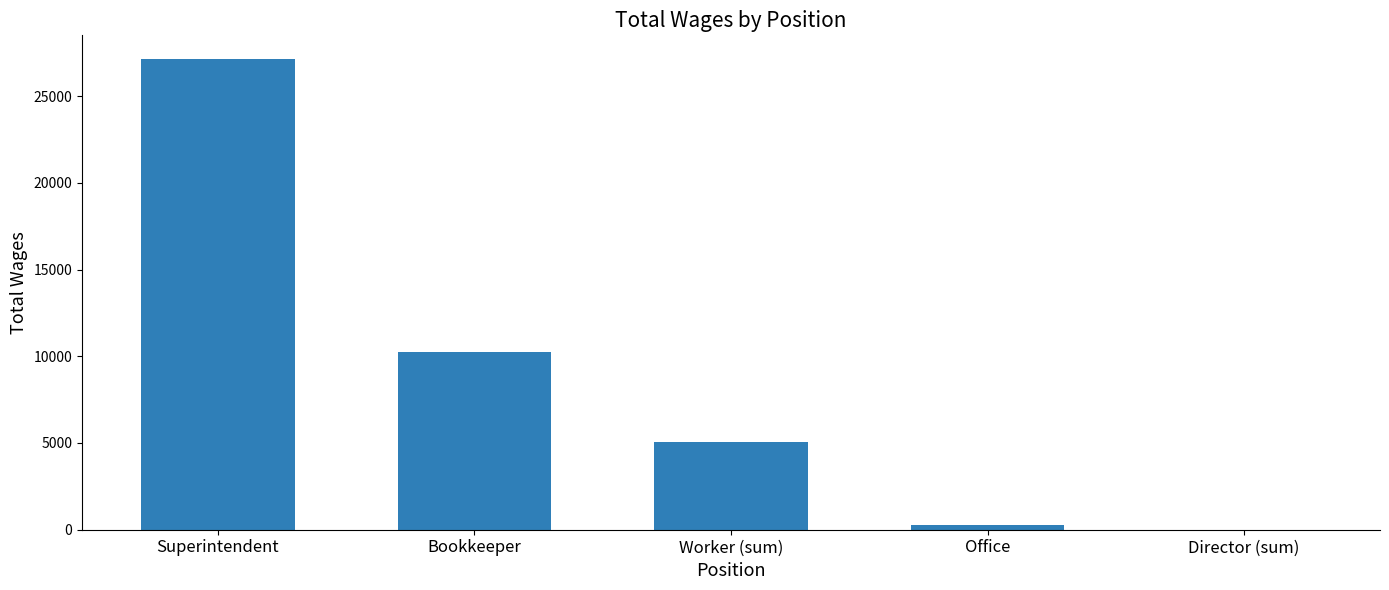

How many series are shown in this chart?

1